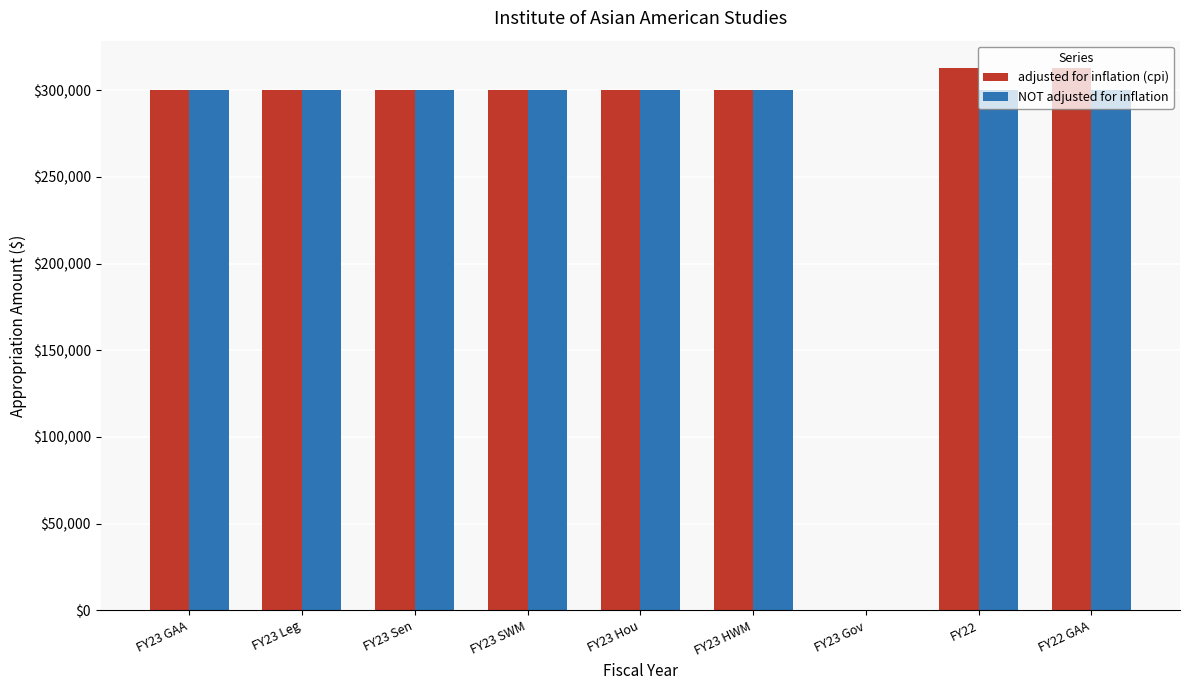

What is the sum of all NOT adjusted for inflation values?

2400000